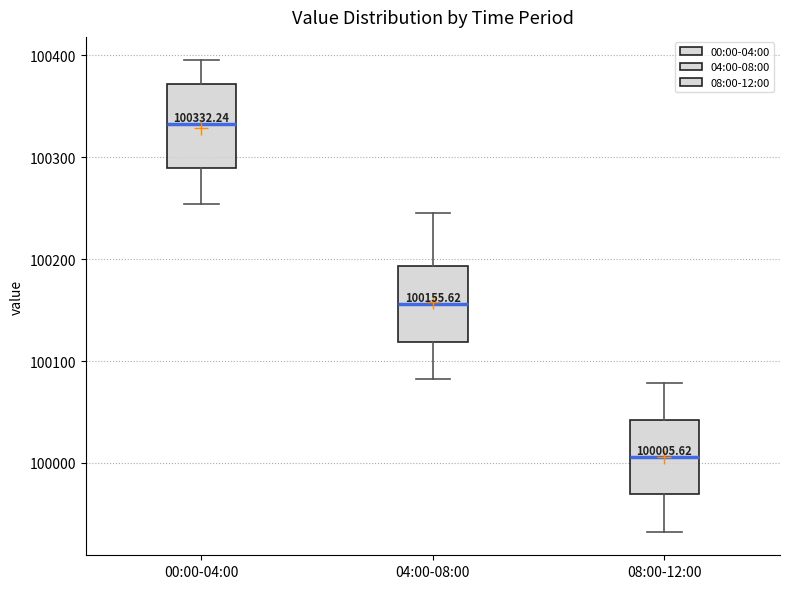

Which box's median line is the lowest?

08:00-12:00